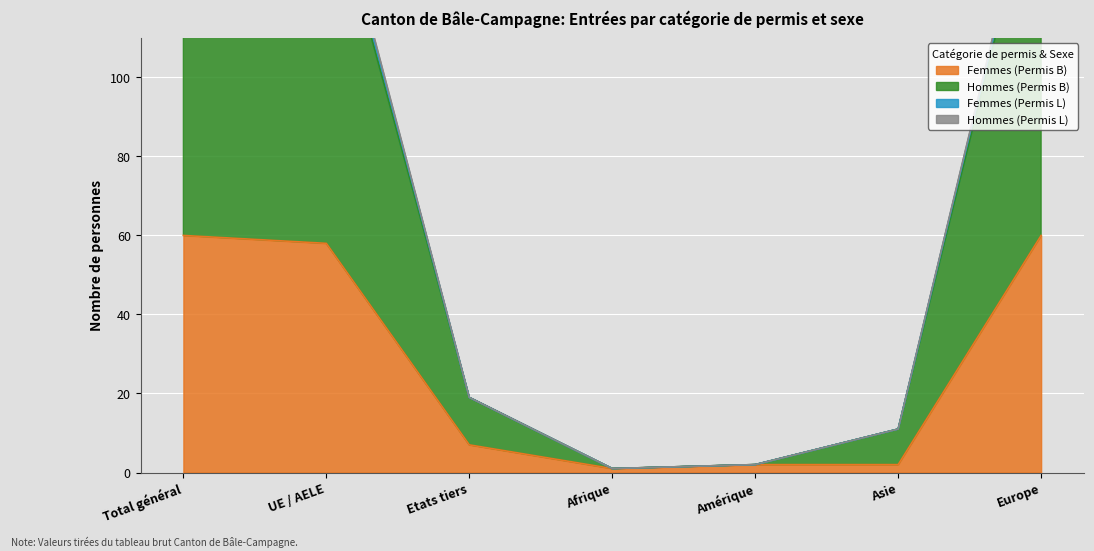

True or false: Hommes (Permis B) and Femmes (Permis L) cross at least once.

False